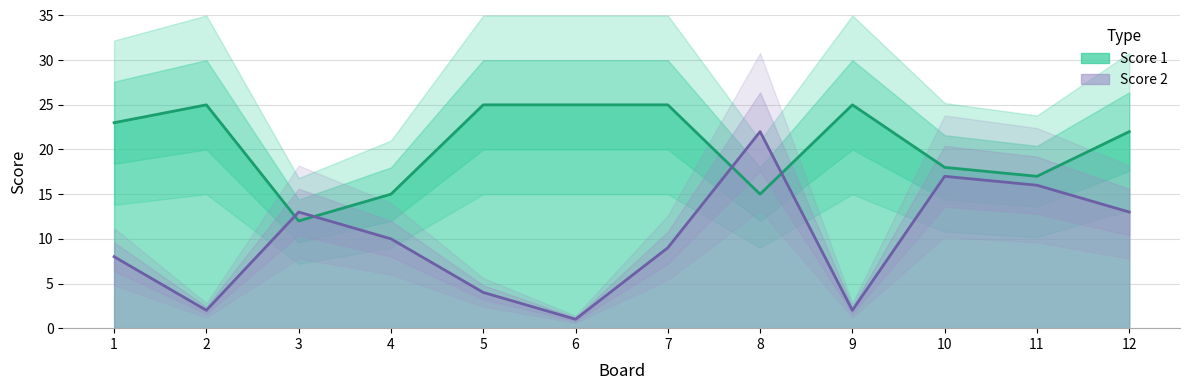

The Score 2 series shows 16 at 11. True or false?

True